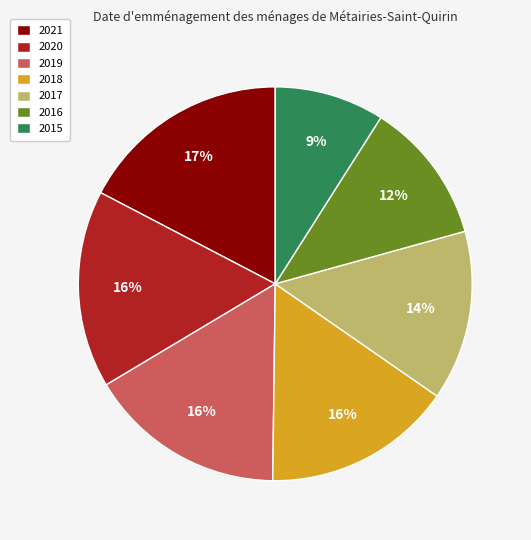

To the nearest percent, what is the difference between the largest and smallest slice percentages?

8%